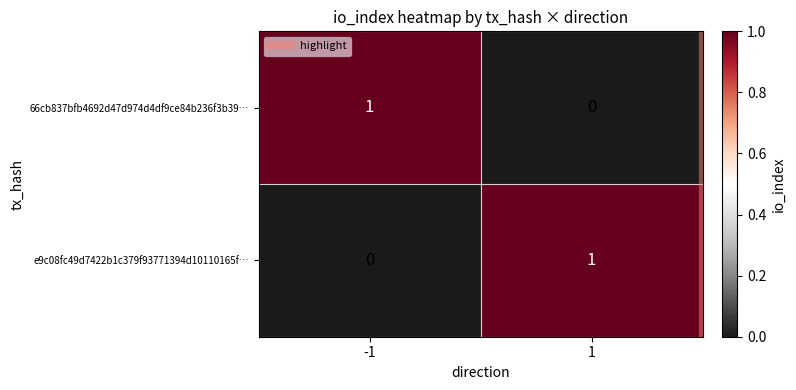

How many positive values does the 66cb837bfb4692d47d974d4df9ce84b236f3b39… series have?

1